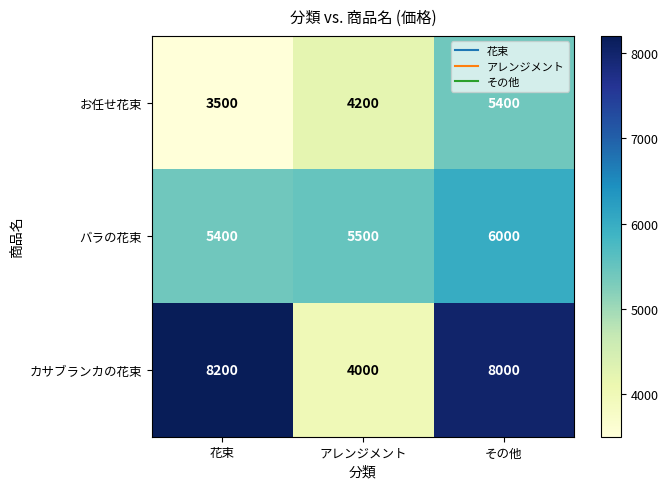

Which series has the widest spread of values?

カサブランカの花束